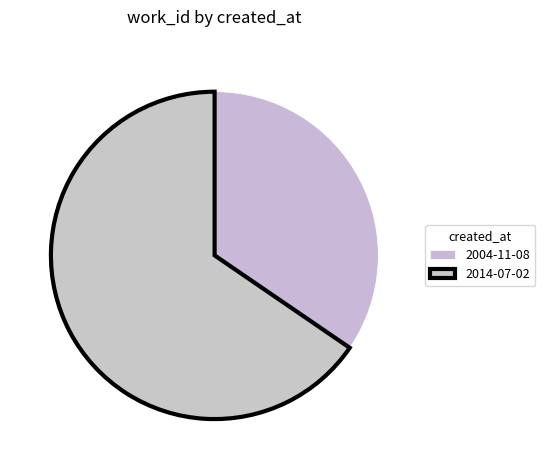

How many segments does this pie chart have?

2